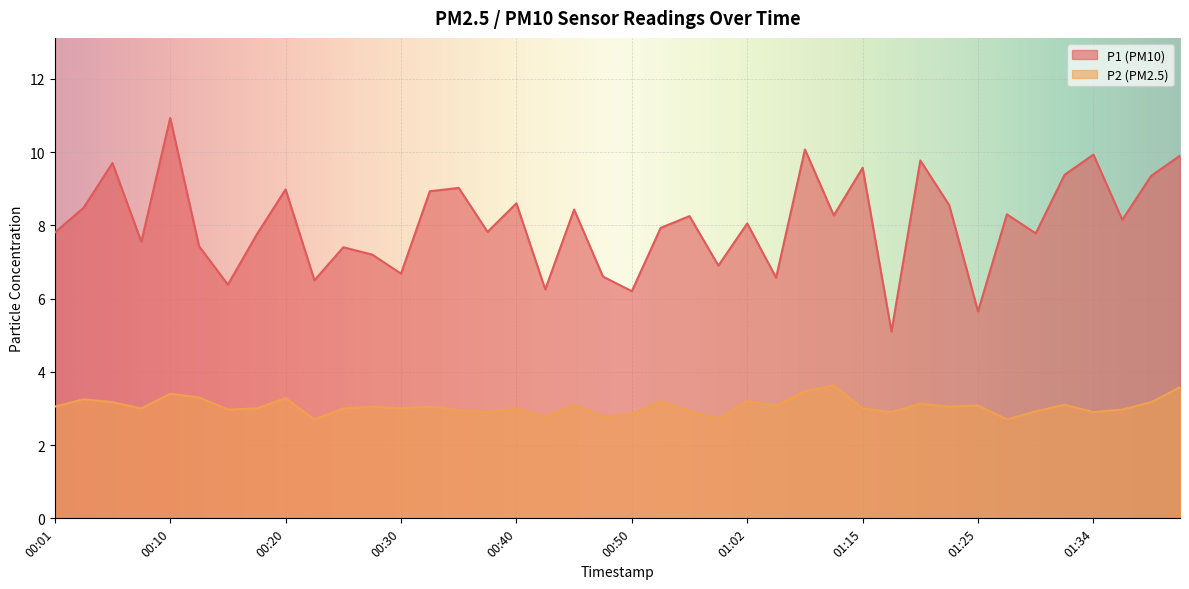

Reading left to right, list all the values displayed in this chart.

P1: 00:01=7.8	00:03=8.5	00:06=9.7	00:08=7.5	00:10=10.9	00:13=7.4	00:15=6.4	00:18=7.8	00:20=9.0	00:23=6.5	00:25=7.4	00:28=7.2	00:30=6.7	00:33=8.9	00:35=9.0	00:38=7.8	00:40=8.6	00:43=6.2	00:45=8.4	00:47=6.6	00:50=6.2	00:52=7.9	00:55=8.2	00:57=6.9	01:02=8.1	01:05=6.6	01:07=10.1	01:10=8.3	01:15=9.6	01:17=5.1	01:20=9.8	01:22=8.6	01:25=5.7	01:27=8.3	01:29=7.8	01:32=9.4	01:34=9.9	01:37=8.2	01:39=9.3	01:42=9.9
P2: 00:01=3.0	00:03=3.2	00:06=3.2	00:08=3.0	00:10=3.4	00:13=3.3	00:15=3.0	00:18=3.0	00:20=3.3	00:23=2.7	00:25=3.0	00:28=3.0	00:30=3.0	00:33=3.0	00:35=3.0	00:38=2.9	00:40=3.0	00:43=2.8	00:45=3.1	00:47=2.8	00:50=2.9	00:52=3.2	00:55=2.9	00:57=2.7	01:02=3.2	01:05=3.1	01:07=3.5	01:10=3.6	01:15=3.0	01:17=2.9	01:20=3.1	01:22=3.0	01:25=3.1	01:27=2.7	01:29=2.9	01:32=3.1	01:34=2.9	01:37=3.0	01:39=3.2	01:42=3.6